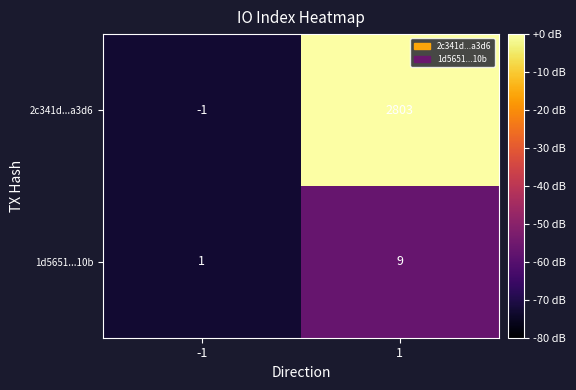

Which category has the highest value across all series?

1